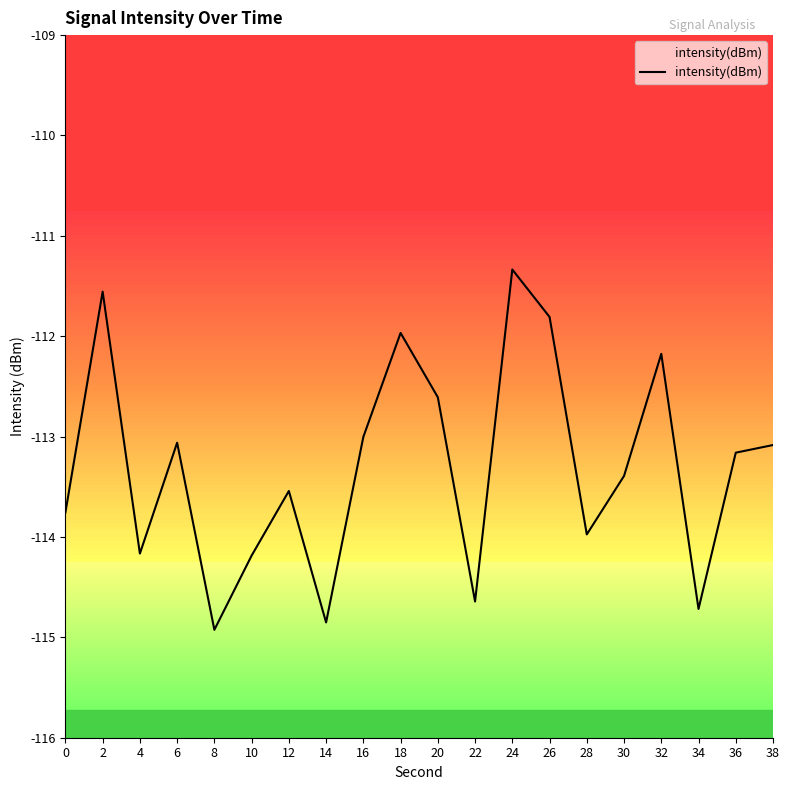

List the labels in order of value, largest first.

24, 2, 26, 18, 32, 20, 16, 6, 38, 36, 30, 12, 0, 28, 4, 10, 22, 34, 14, 8